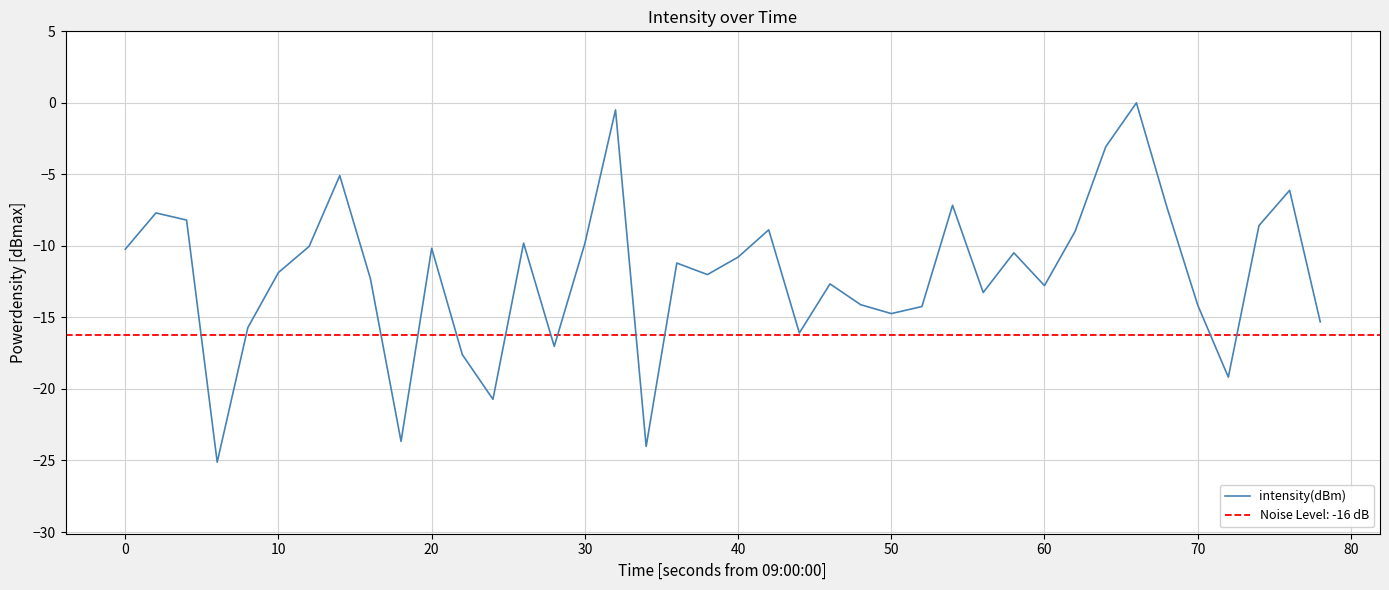

How many series are shown in this chart?

1